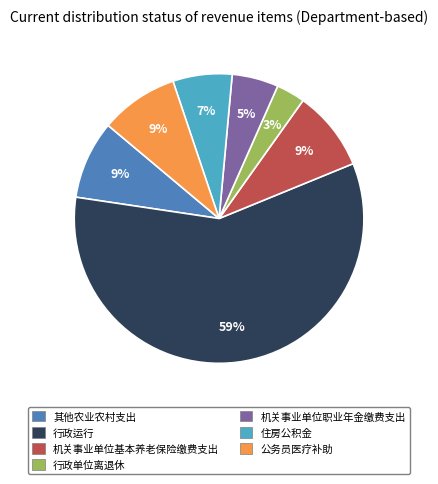

Which has a higher value, 住房公积金 or 其他农业农村支出?

其他农业农村支出